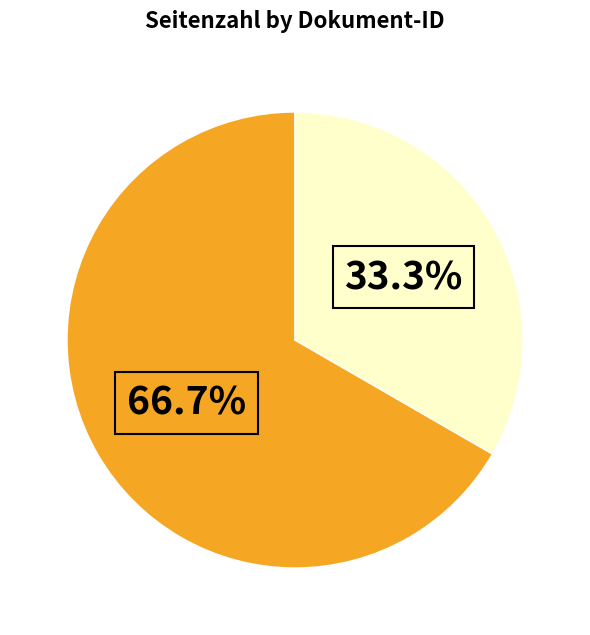

Is there a majority slice in this chart?

Yes